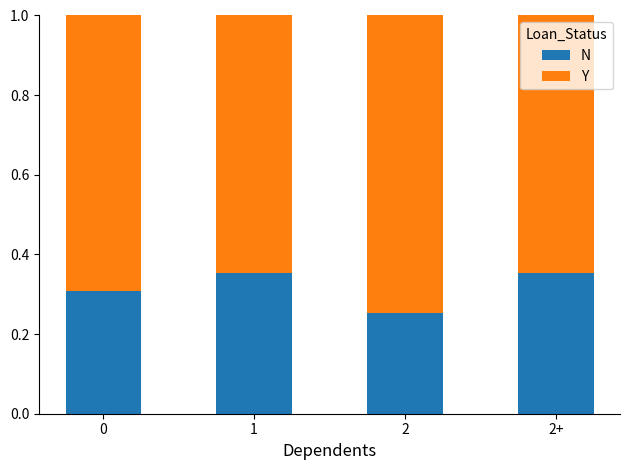

The value of N at 0 is 0.2. True or false?

False